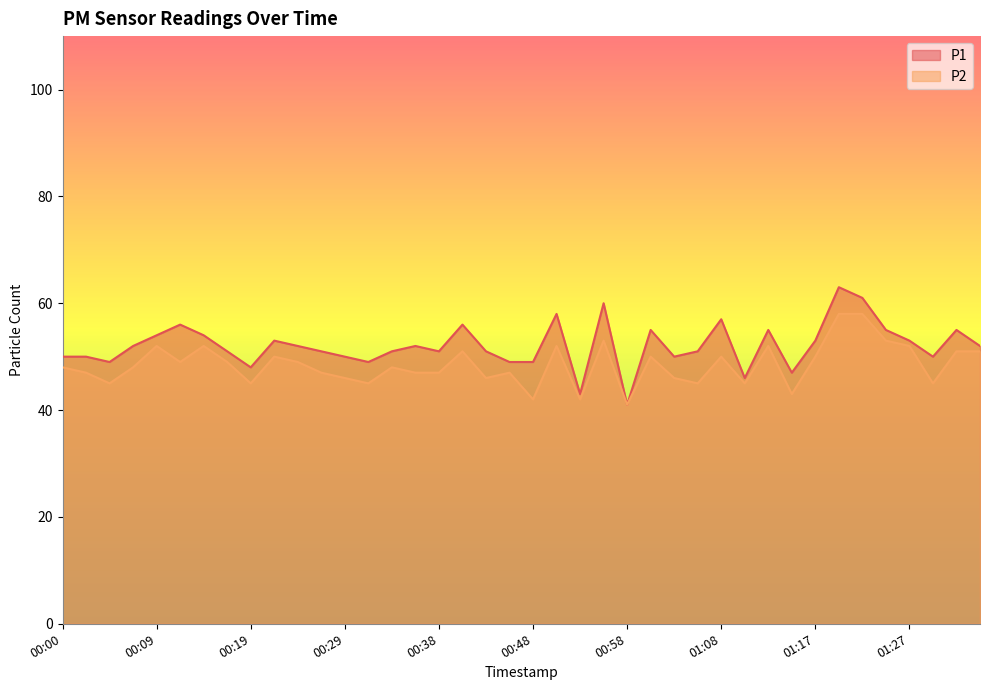

True or false: P2 and P1 cross at least once.

False